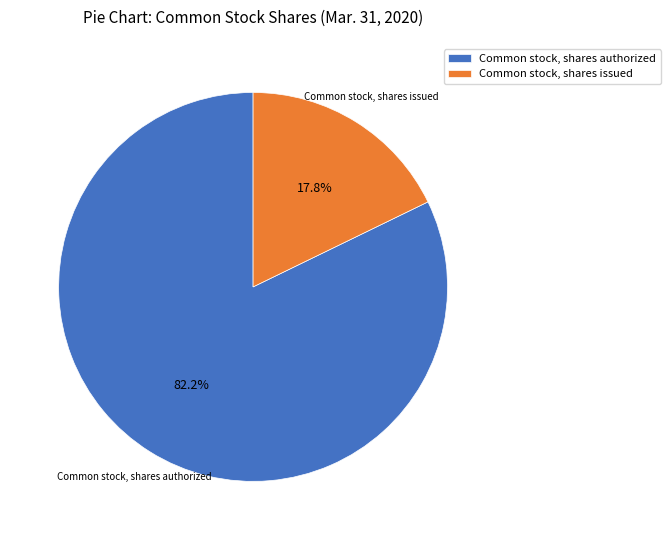

How many slices are in this pie chart?

2